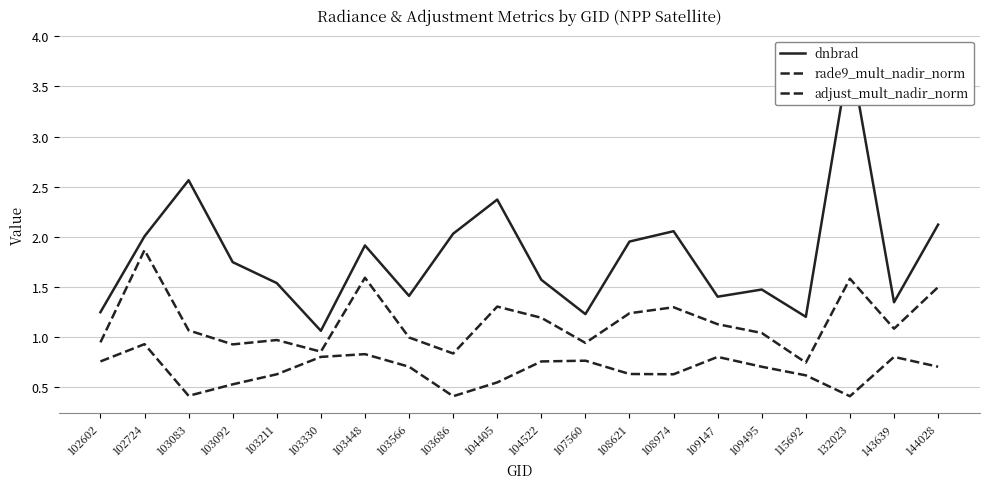

True or false: dnbrad and adjust_mult_nadir_norm intersect in this chart.

False